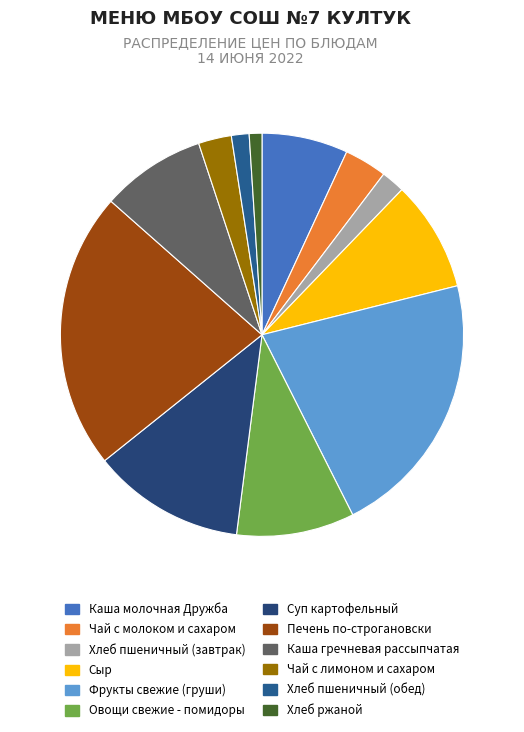

How many slices are in this pie chart?

12